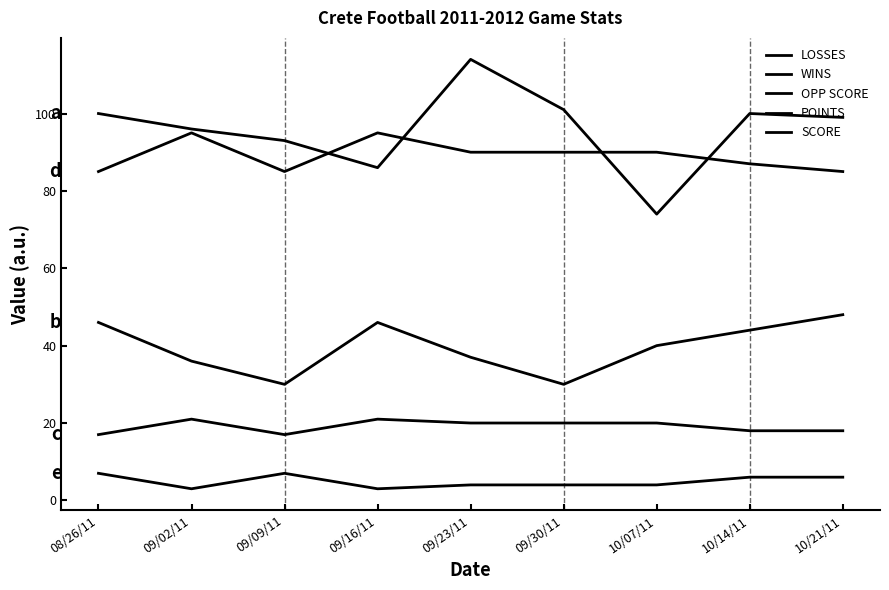

Which series has the largest total across all categories?

SCORE